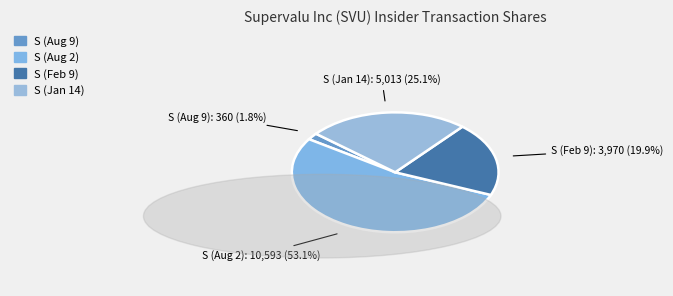

Combined, what portion of the pie is 2005-01-14 and 2005-02-09?

45.1%